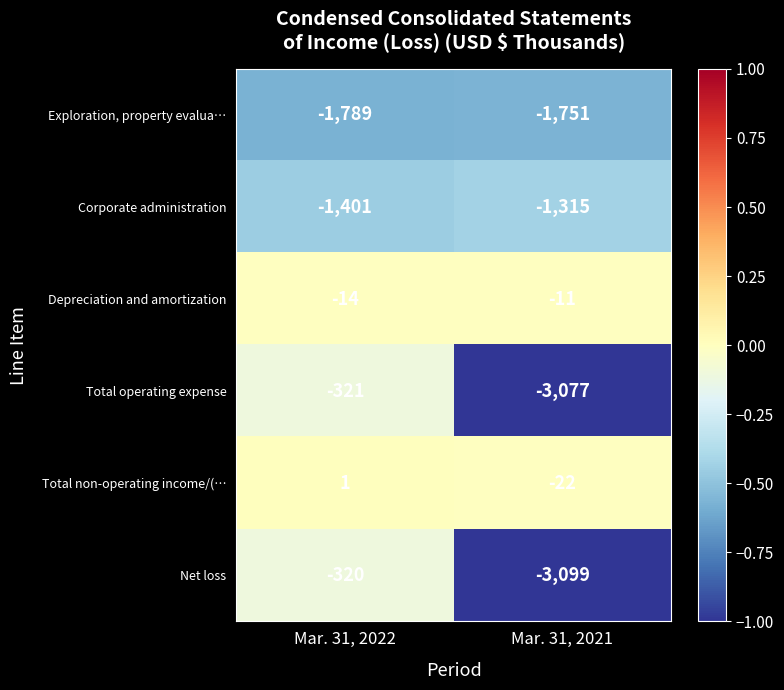

At which category is the sum across all series the highest?

Mar. 31, 2022